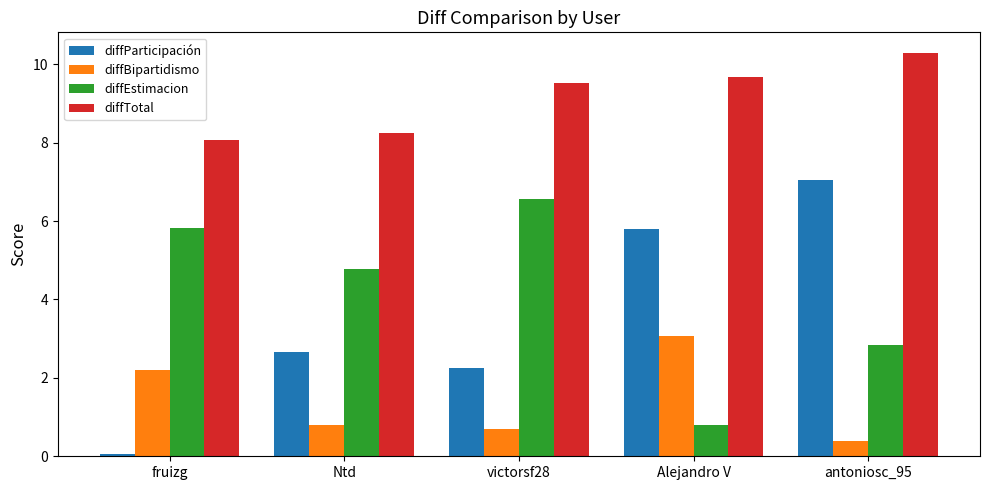

Which series has the largest total across all categories?

diffTotal